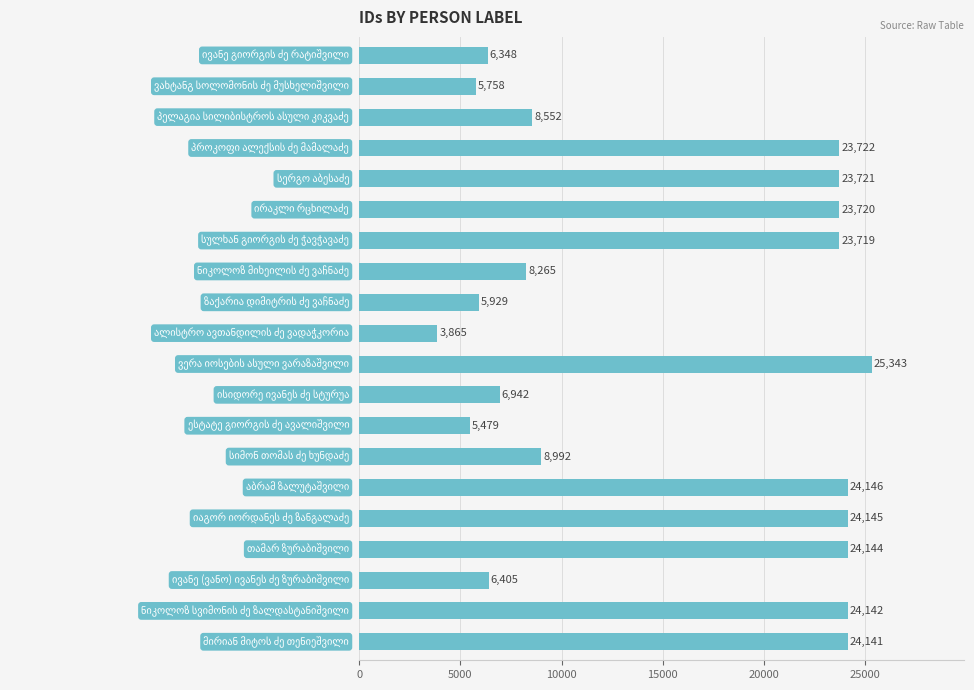

What is the value of the 7th bar from the top?

23719